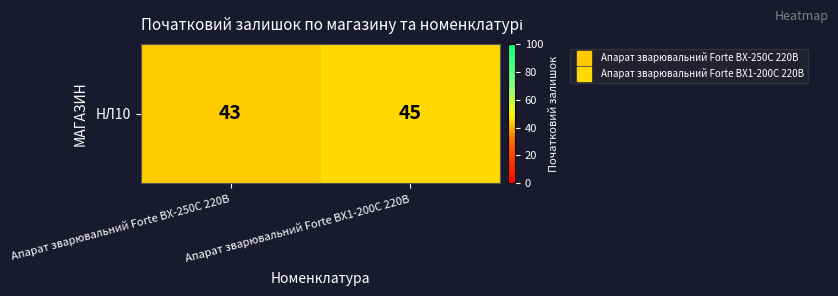

What is the greatest value displayed?

45